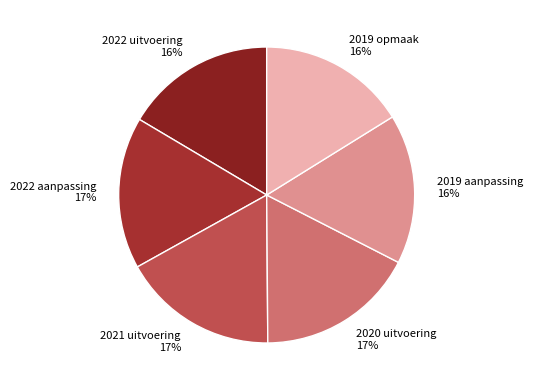

Is it true that 2019 aanpassing is 24% of the pie?

False